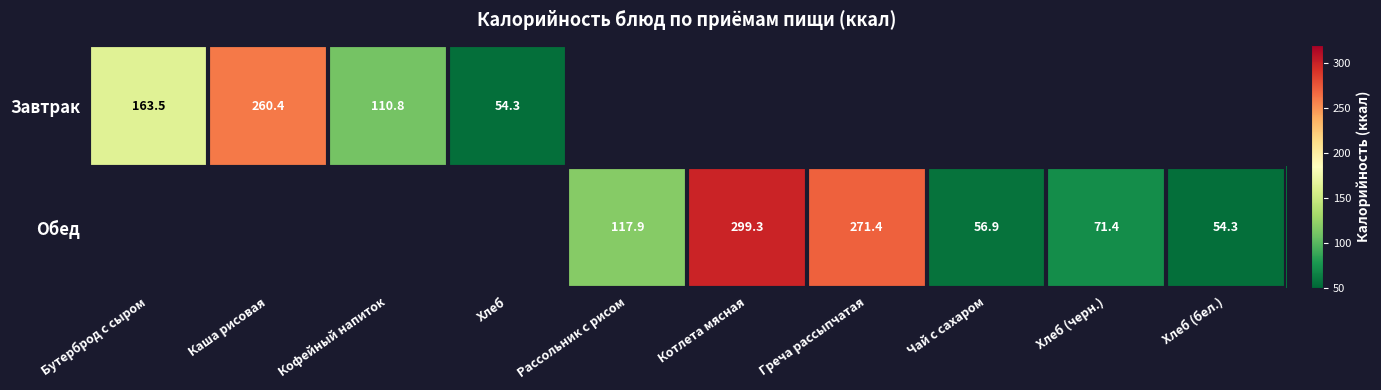

Is the value of Обед at Хлеб (бел.) greater than the value of Завтрак at Каша рисовая?

No